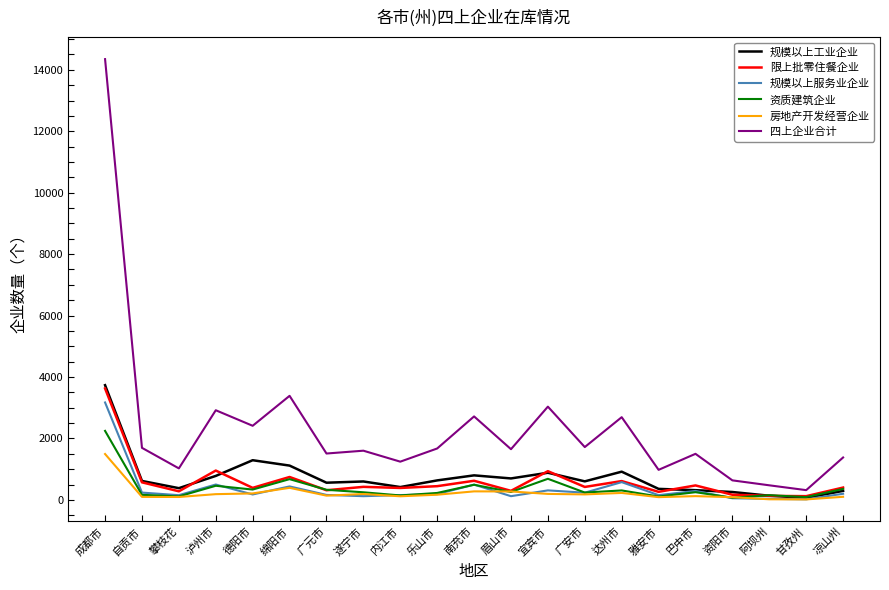

What is the maximum value shown in the chart?

14349